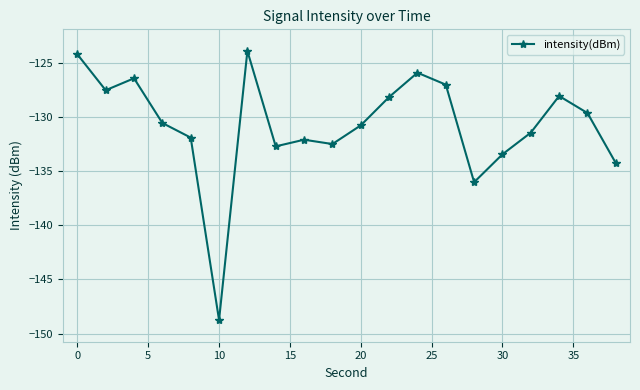

What is the value of the 8th point from the left?

-132.7